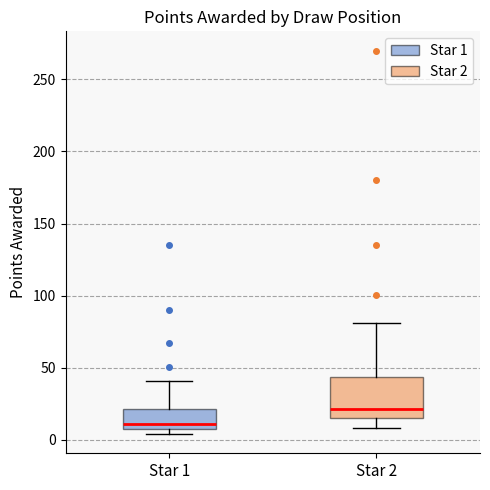

Reading left to right, read every box against the y-axis: the position of its median line, the range the box covers, and the ends of its whiskers. The values are not printed on the chart, so give them approximately, as read against the axis.

Star 1: median 10 (just above the box's lower edge), box 10 to 20, whiskers 5 to 40
Star 2: median 20, box 15 to 45, whiskers 10 to 80